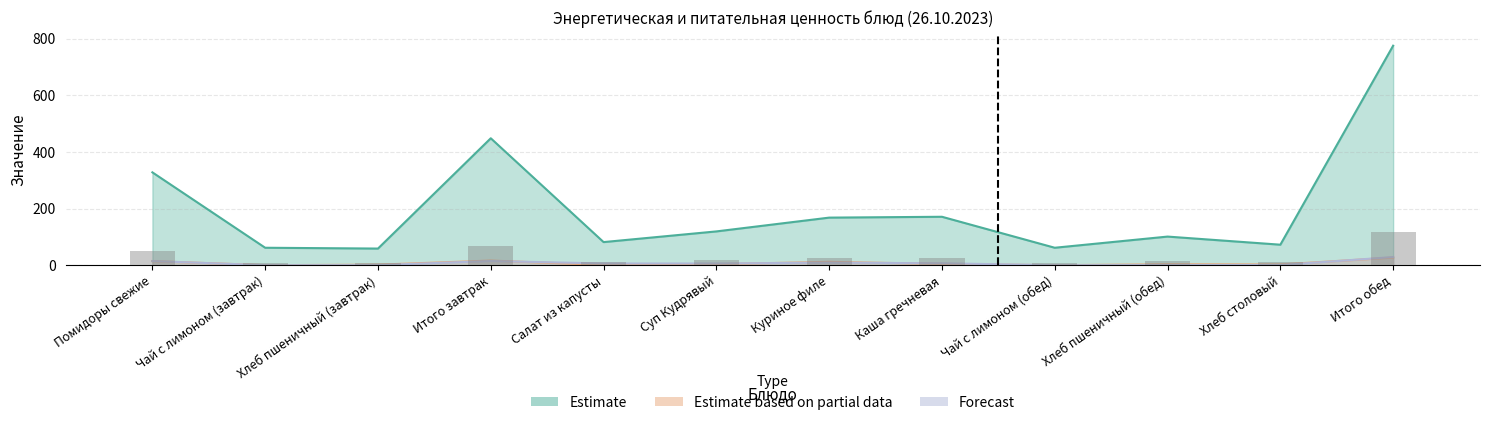

Which series changed the most between Куриное филе and Чай с лимоном (обед)?

Estimate